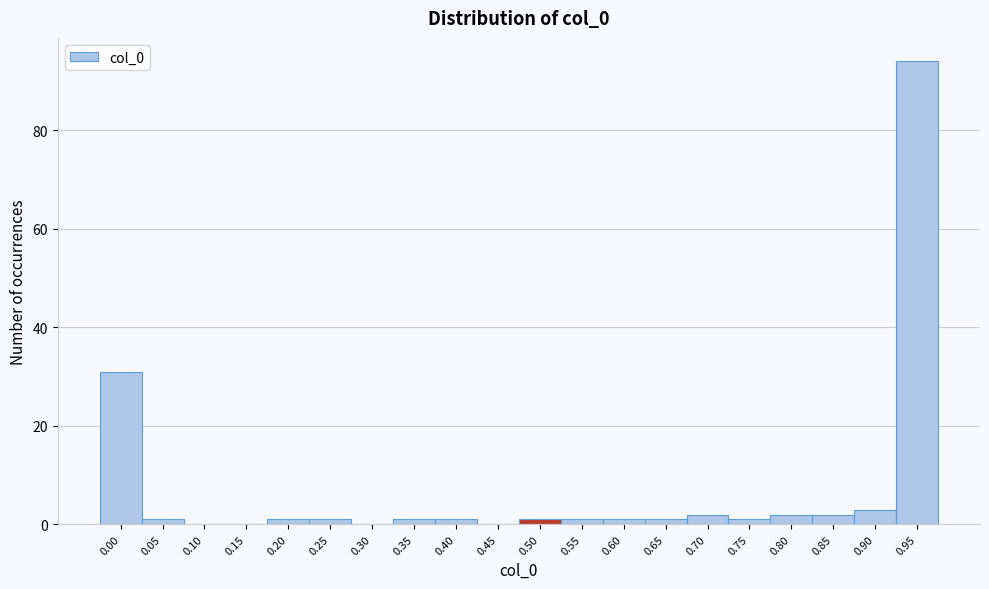

Reading left to right, what are all the values shown in this chart?

0.00=31	0.05=1	0.10=0	0.15=0	0.20=1	0.25=1	0.30=0	0.35=1	0.40=1	0.45=0	0.50=1	0.55=1	0.60=1	0.65=1	0.70=2	0.75=1	0.80=2	0.85=2	0.90=3	0.95=94